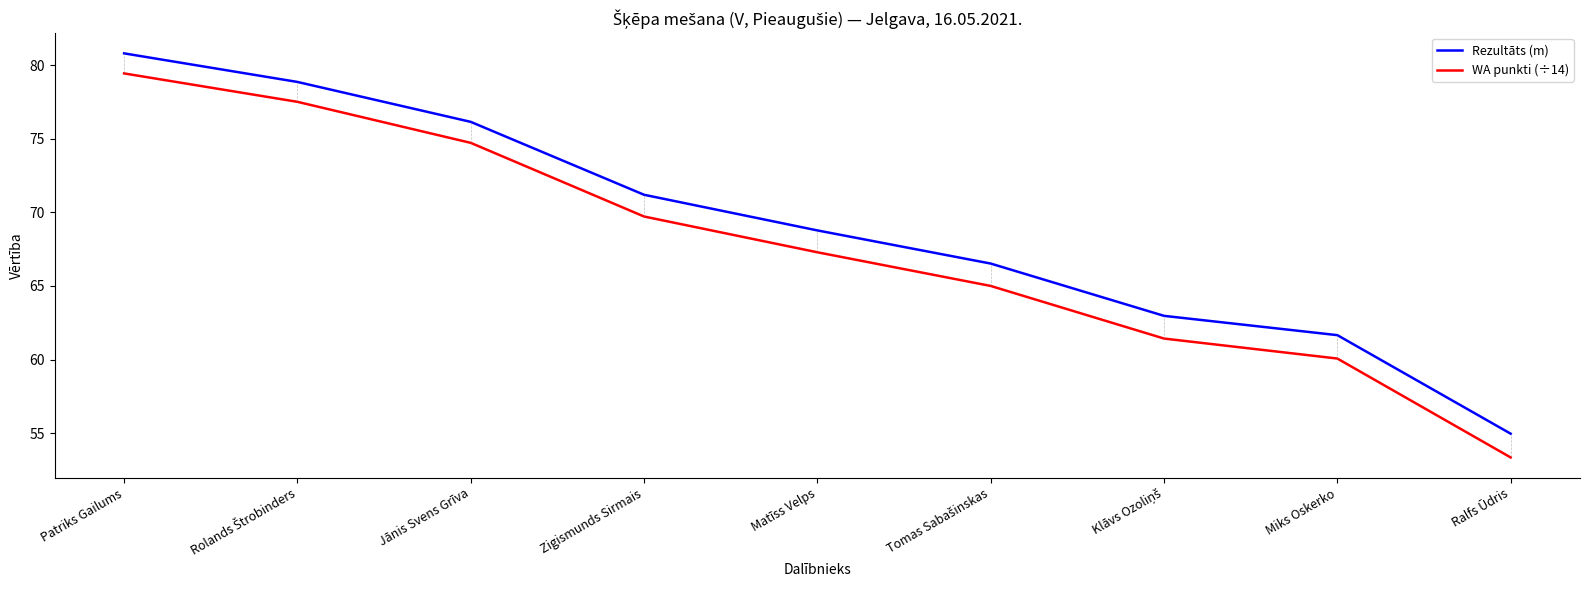

List the series in order of their overall mean, highest first.

Rezultāts (m), WA punkti (÷14)